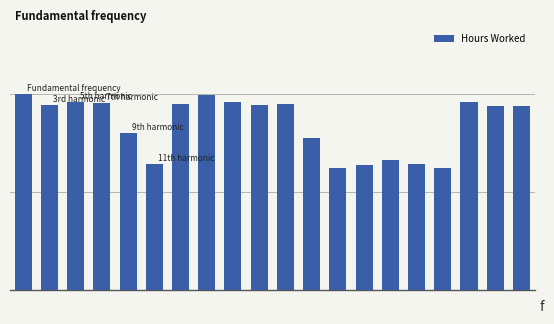

Does the chart contain any negative values?

No